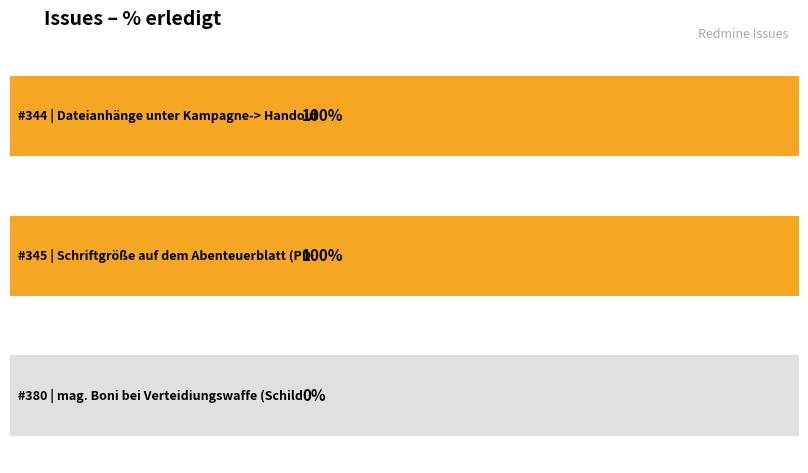

Which category has the lowest value across all series?

380